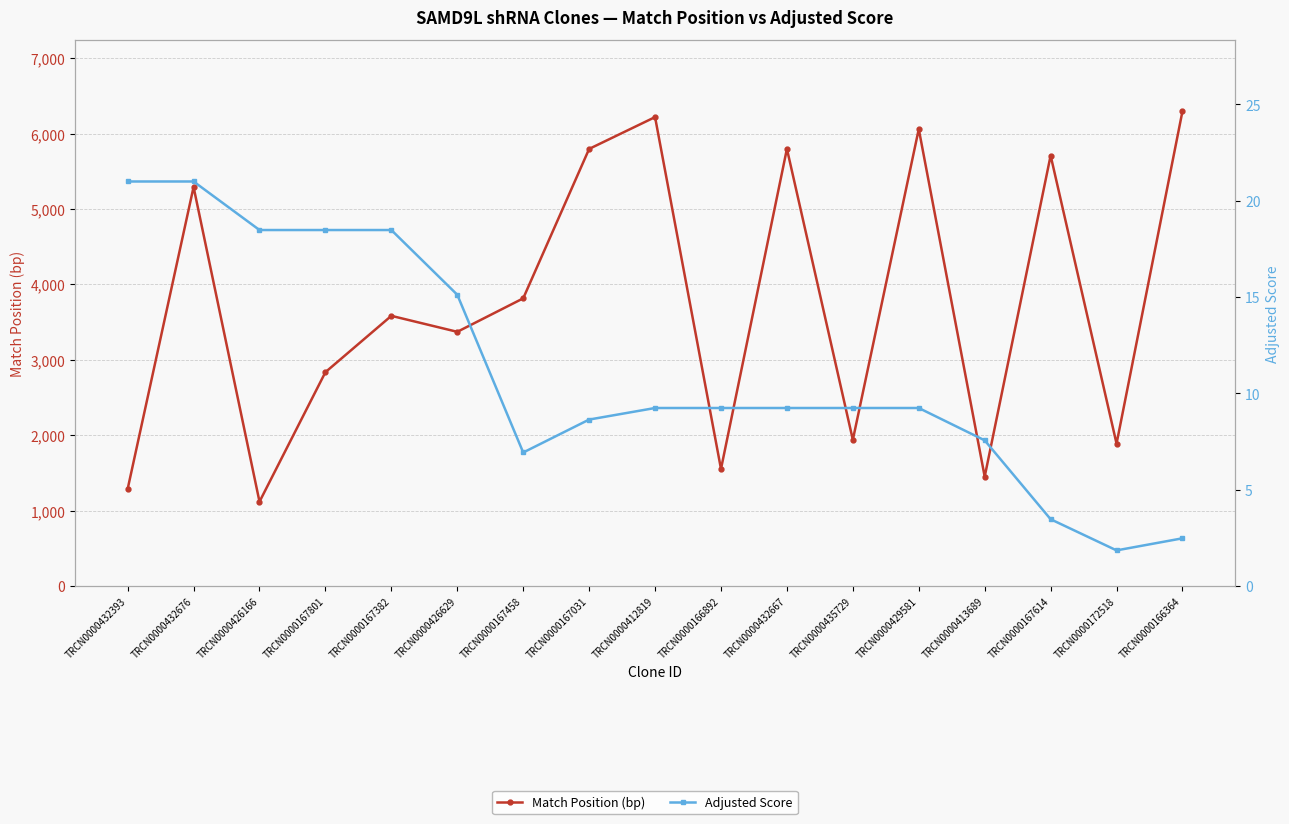

Reading left to right, what are all the values shown in this chart?

Match Position (bp): TRCN0000432393=1286.0	TRCN0000432676=5292.0	TRCN0000426166=1118.0	TRCN0000167801=2836.0	TRCN0000167382=3583.0	TRCN0000426629=3371.0	TRCN0000167458=3815.0	TRCN0000167031=5797.0	TRCN0000412819=6219.0	TRCN0000166892=1552.0	TRCN0000432667=5798.0	TRCN0000435729=1939.0	TRCN0000429581=6060.0	TRCN0000413689=1450.0	TRCN0000167614=5709.0	TRCN0000172518=1888.0	TRCN0000166364=6298.0
Adjusted Score: TRCN0000432393=21.0	TRCN0000432676=21.0	TRCN0000426166=18.5	TRCN0000167801=18.5	TRCN0000167382=18.5	TRCN0000426629=15.1	TRCN0000167458=6.9	TRCN0000167031=8.6	TRCN0000412819=9.2	TRCN0000166892=9.2	TRCN0000432667=9.2	TRCN0000435729=9.2	TRCN0000429581=9.2	TRCN0000413689=7.6	TRCN0000167614=3.5	TRCN0000172518=1.8	TRCN0000166364=2.5